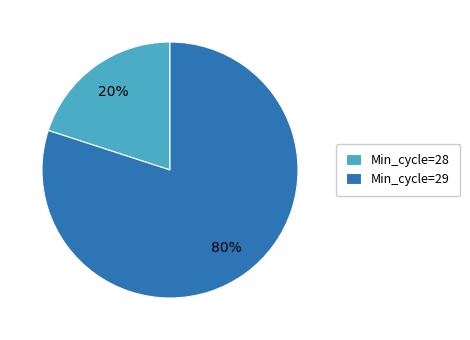

Is it true that Min_cycle=28 is 20% of the pie?

True